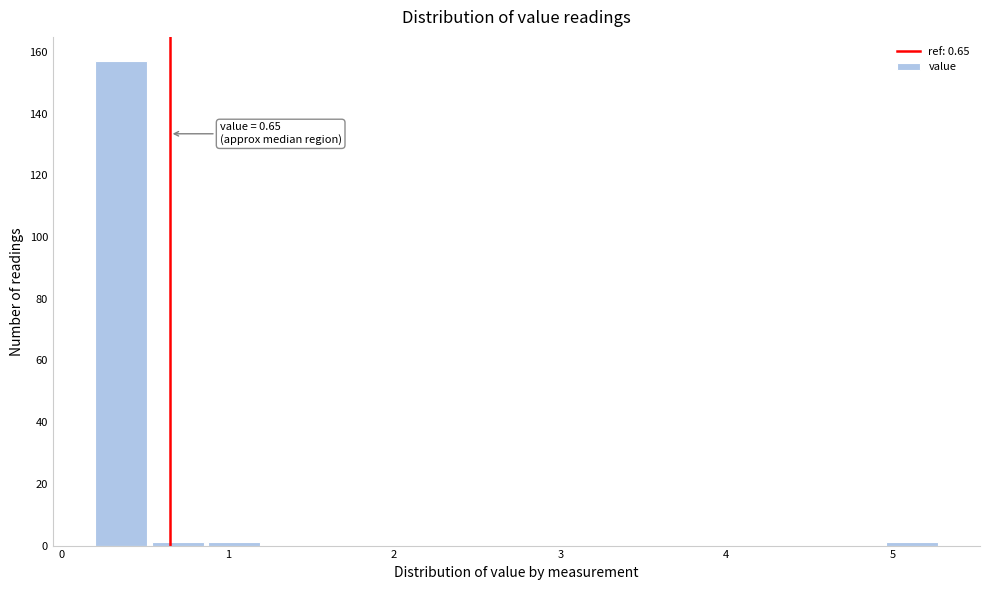

Around what value on the x-axis is the tallest bar? Give the approximate position of its centre, as read against the axis.

0.4